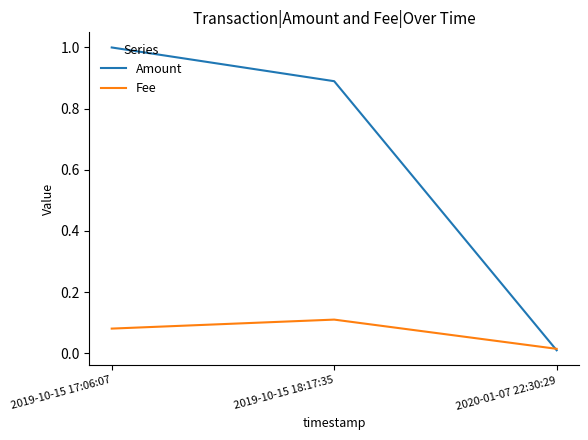

Rank the series at 2019-10-15 18:17:35 from lowest to highest value.

Fee, Amount